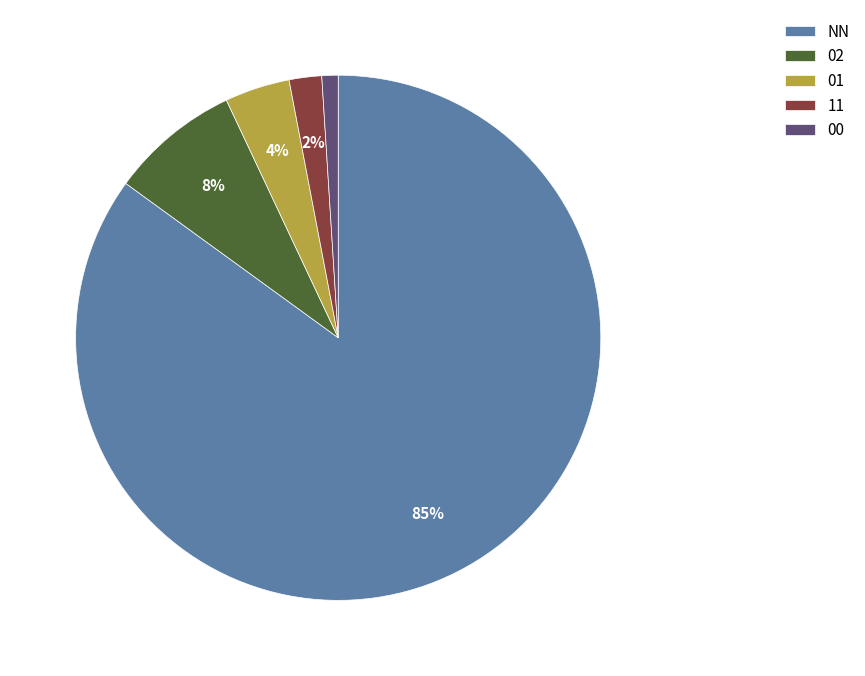

Is the sum of 00 and 02 greater than half?

No